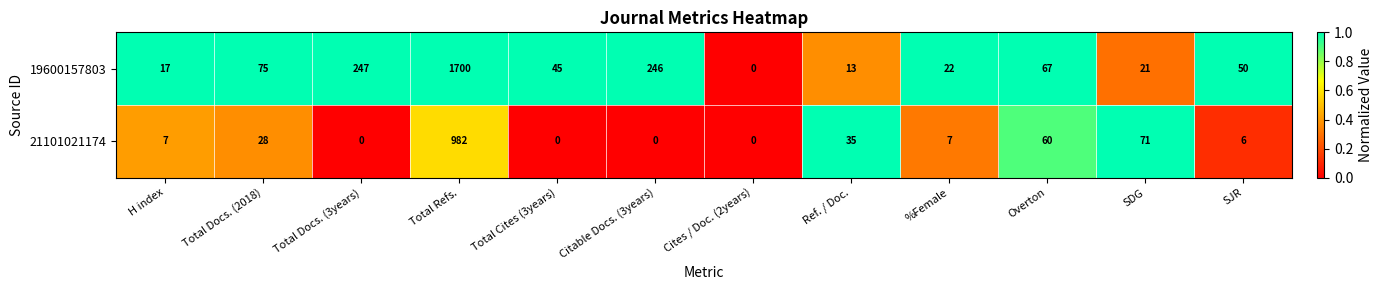

How many data points in 19600157803 are less than 50?

6